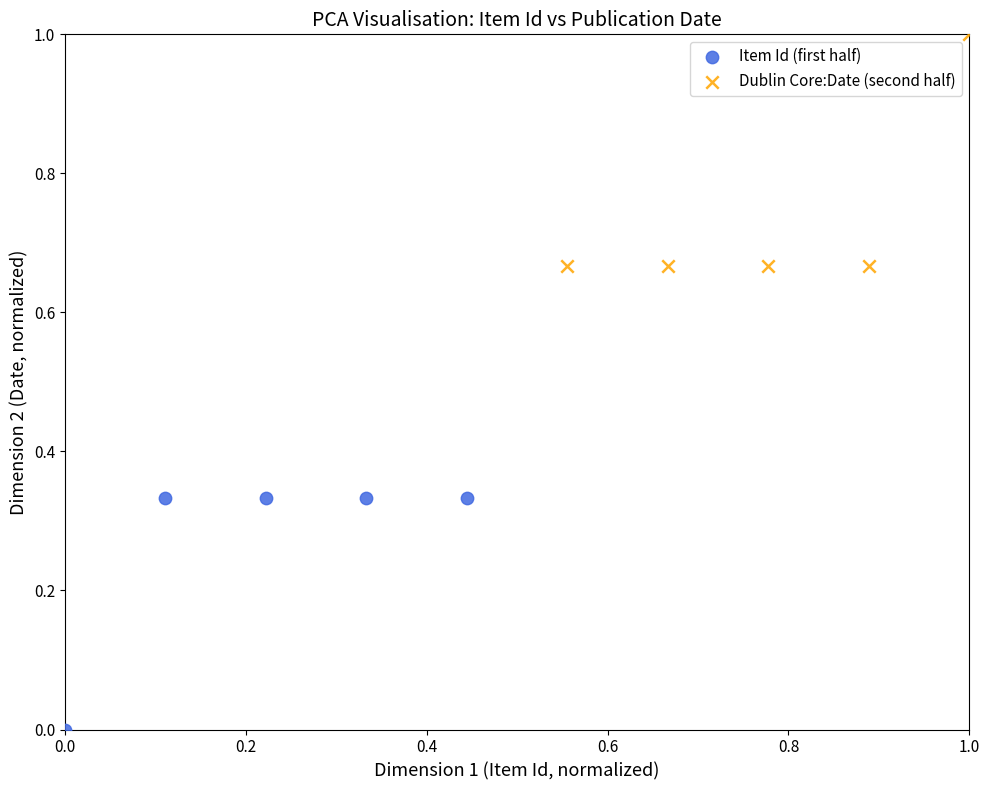

Which series contains the lowest Y value?

Item Id (first half)